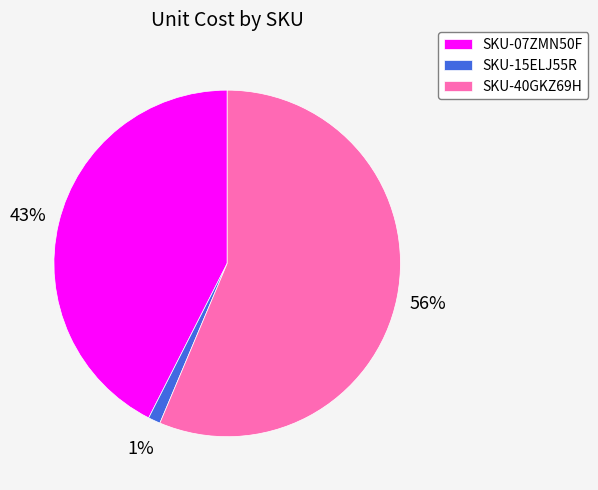

Which slice represents more than half of the pie?

SKU-40GKZ69H